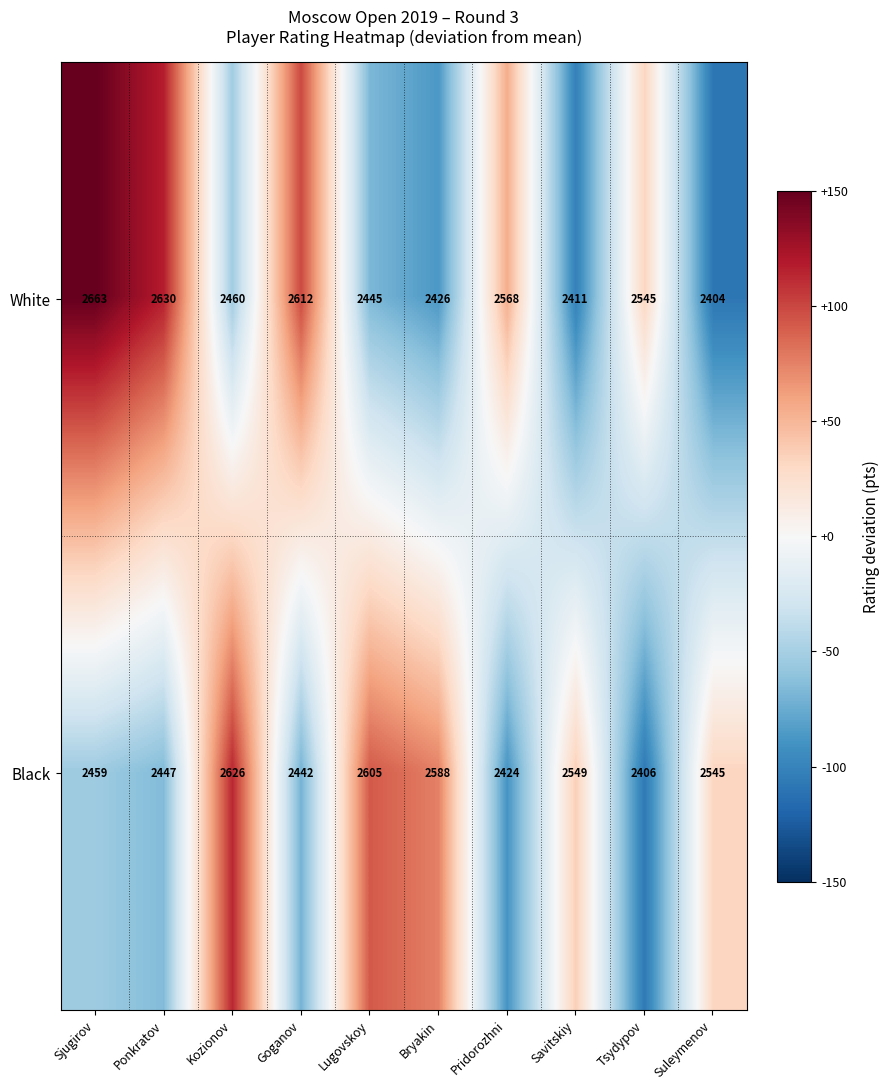

Reading right to left, extract all data points from this chart.

White: Suleymenov=2404	Tsydypov=2545	Savitskiy=2411	Pridorozhni=2568	Bryakin=2426	Lugovskoy=2445	Goganov=2612	Kozionov=2460	Ponkratov=2630	Sjugirov=2663
Black: Suleymenov=2545	Tsydypov=2406	Savitskiy=2549	Pridorozhni=2424	Bryakin=2588	Lugovskoy=2605	Goganov=2442	Kozionov=2626	Ponkratov=2447	Sjugirov=2459